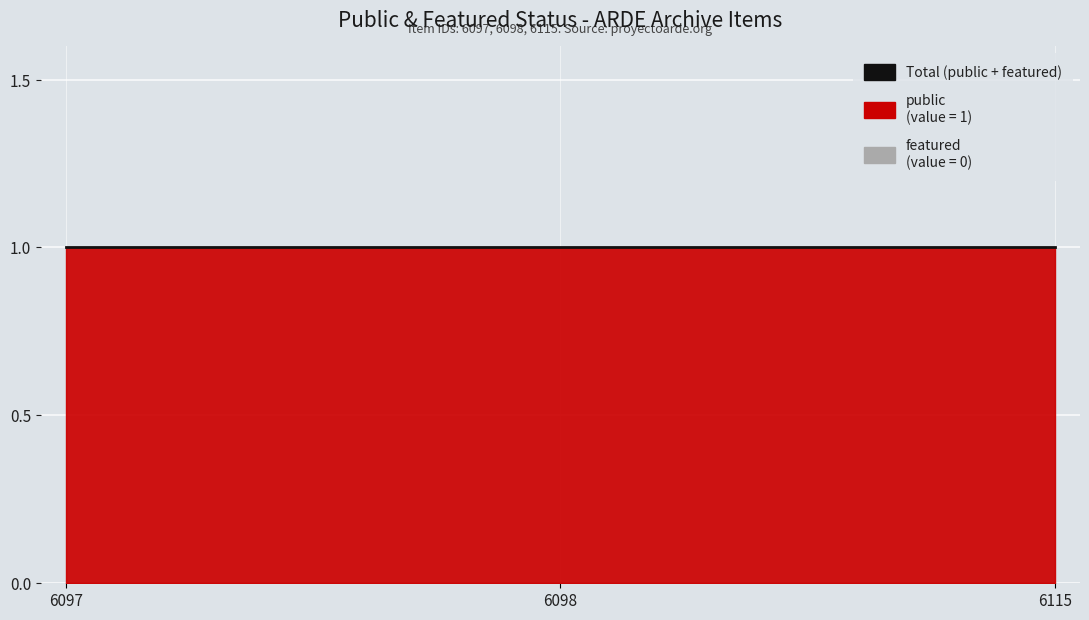

What is the total value across all series at 6098?

1